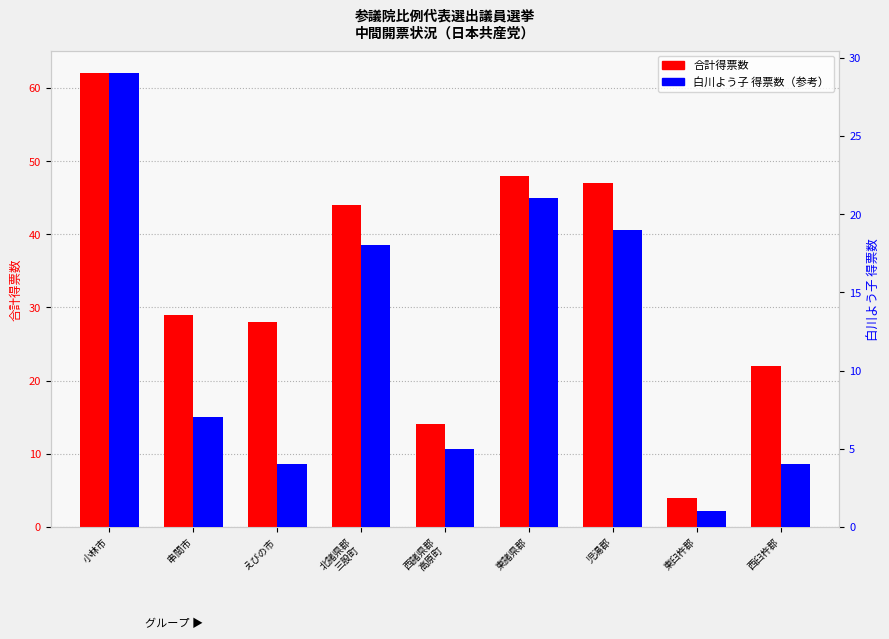

Does the chart contain any negative values?

No